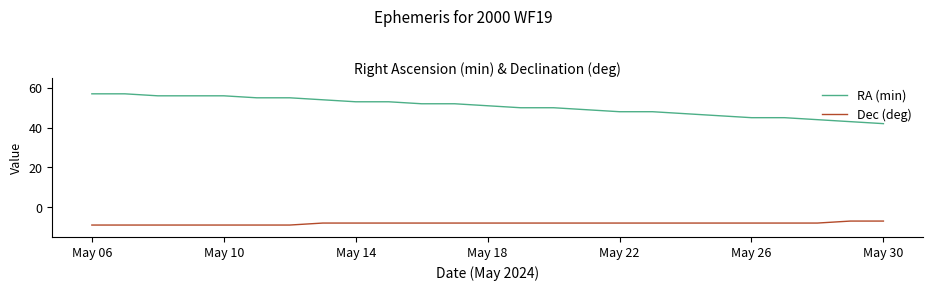

Rank the series by their maximum value, from lowest to highest.

Dec (deg), RA (min)